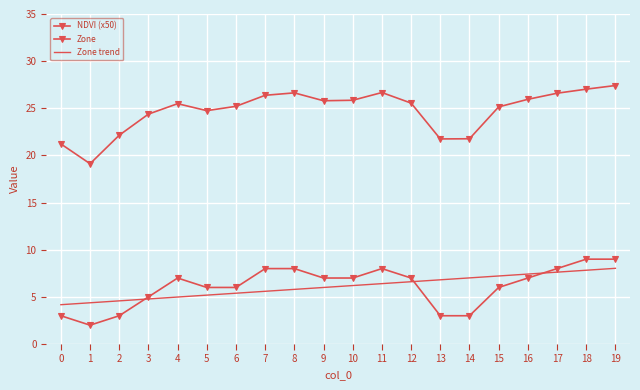

At which category is the sum across all series the highest?

19